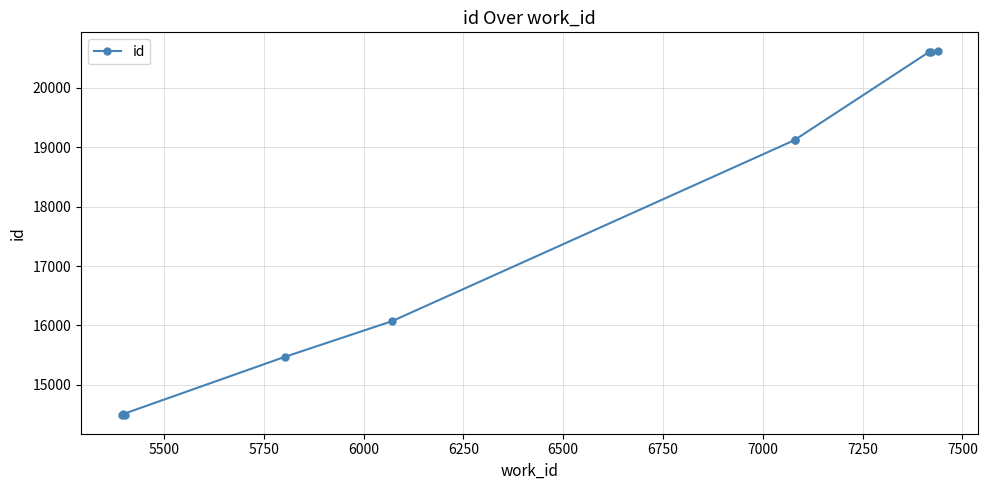

What is the maximum value shown in the chart?

20630